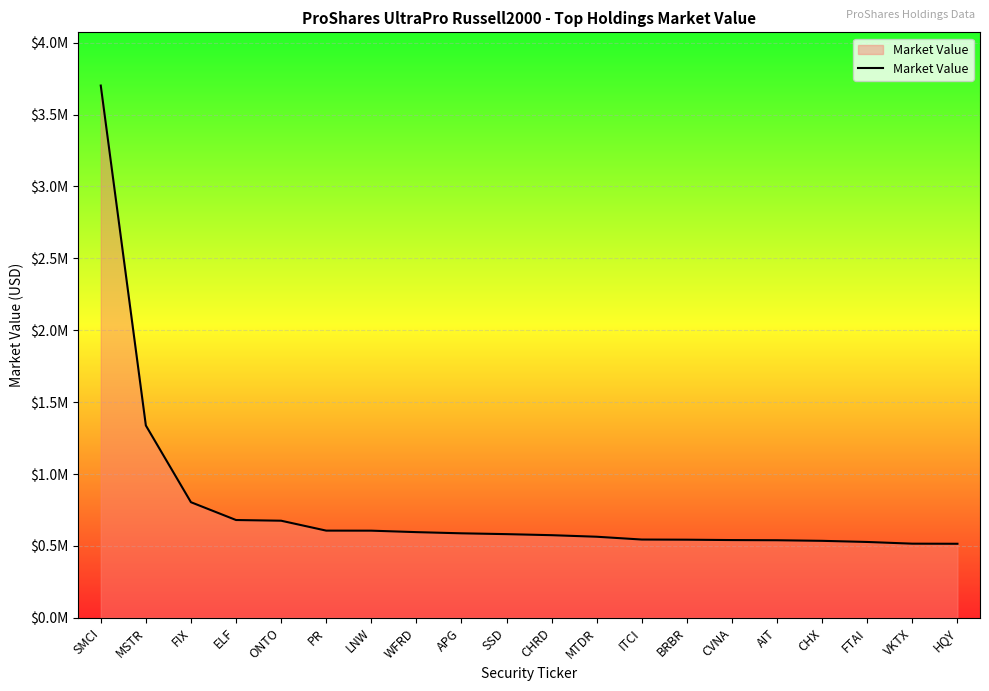

Between MSTR and ONTO, which is larger?

MSTR